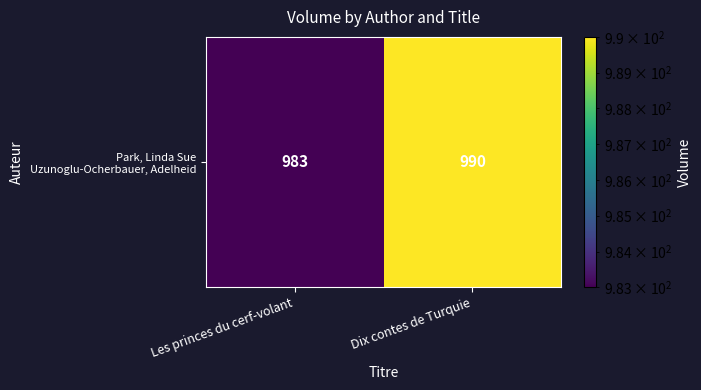

Reading left to right, transcribe all the data shown in this chart.

983	990